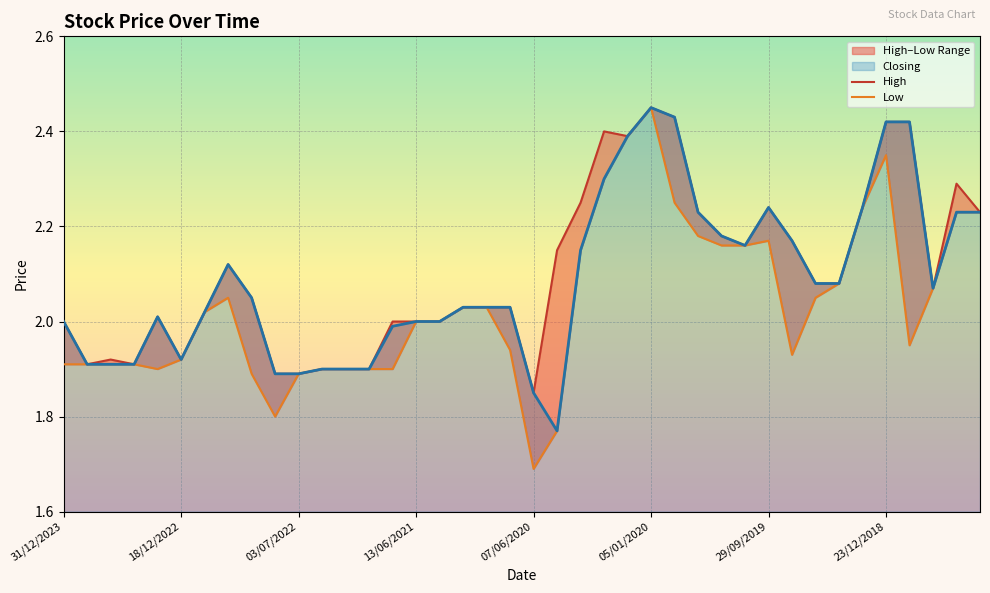

What is the difference between the maximum and minimum values in the High series?

0.6